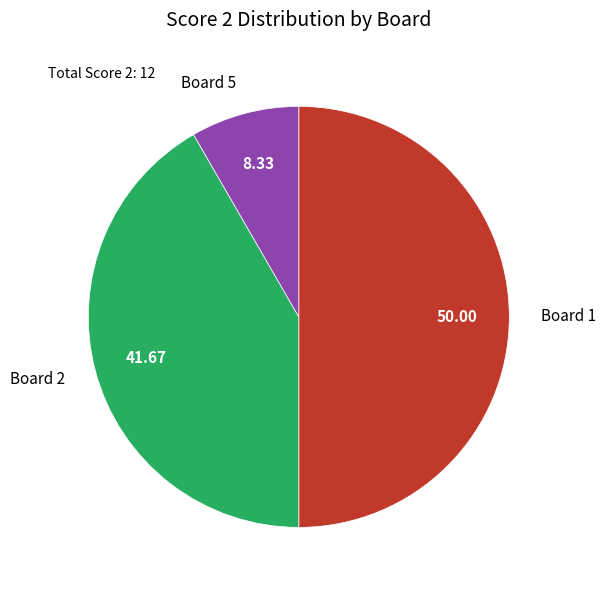

Rank the categories by value from lowest to highest.

Board 5, Board 2, Board 1